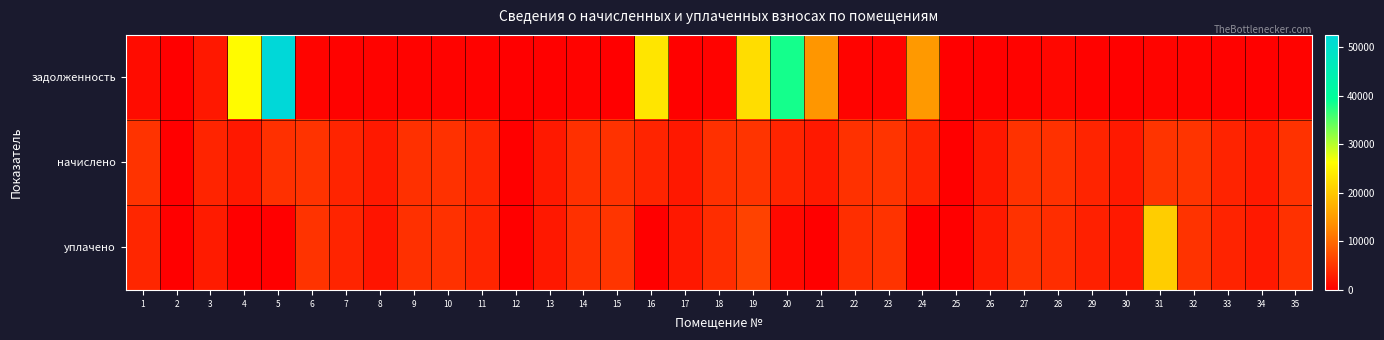

Between 15 and 13, which is larger?

13